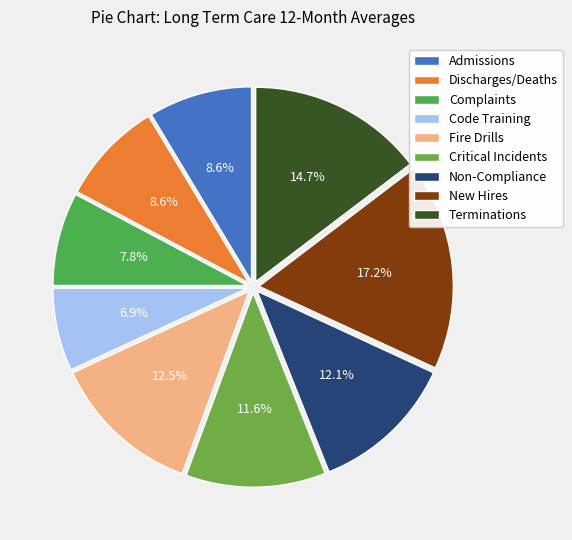

To the nearest percent, what is the combined percentage of Code Training and New Hires?

24%